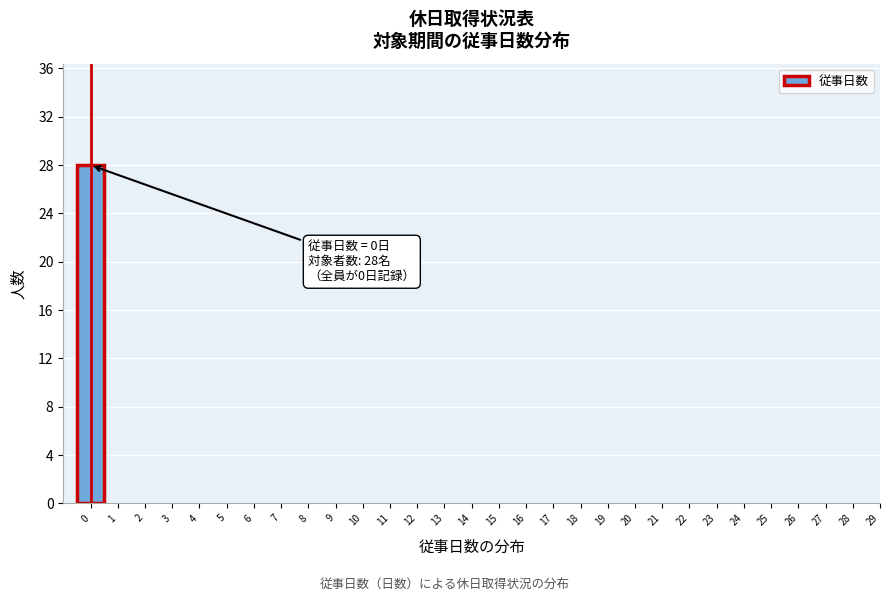

Over which range of the x-axis is the bar tallest?

-0.5 to 0.5